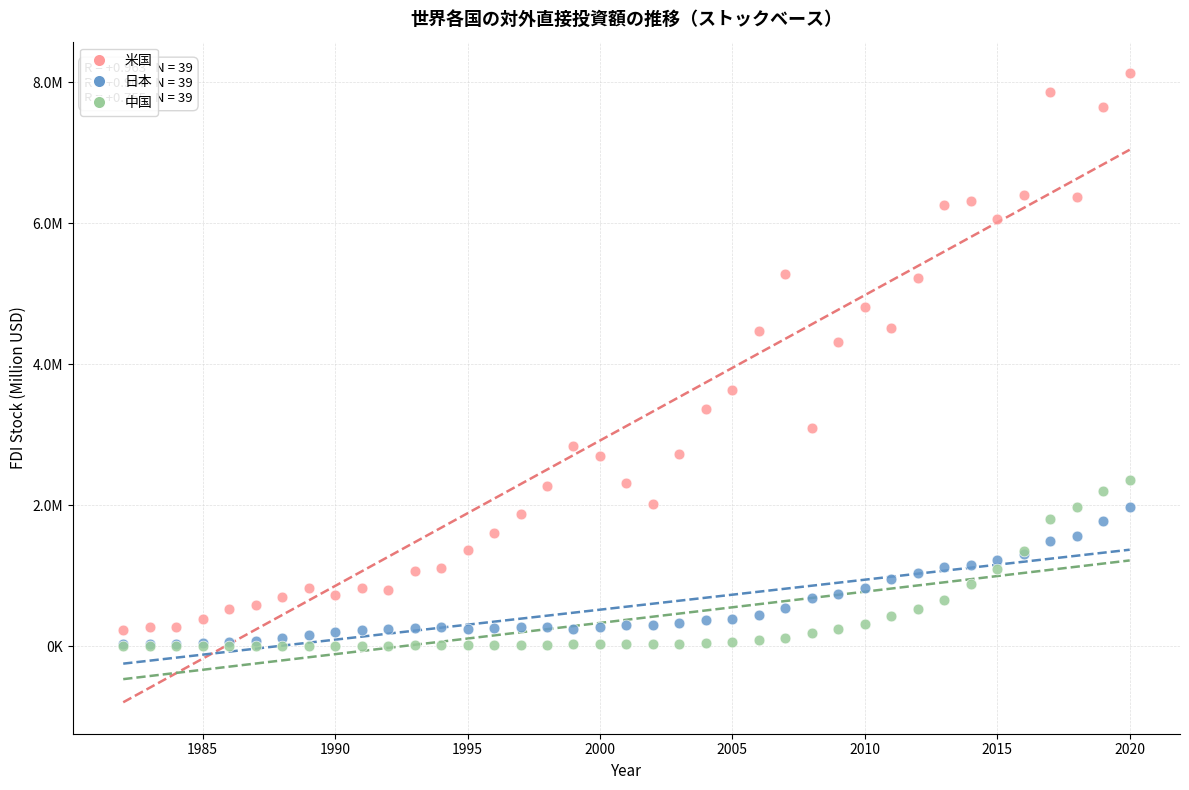

What are all the series names shown in the legend?

米国, 日本, 中国